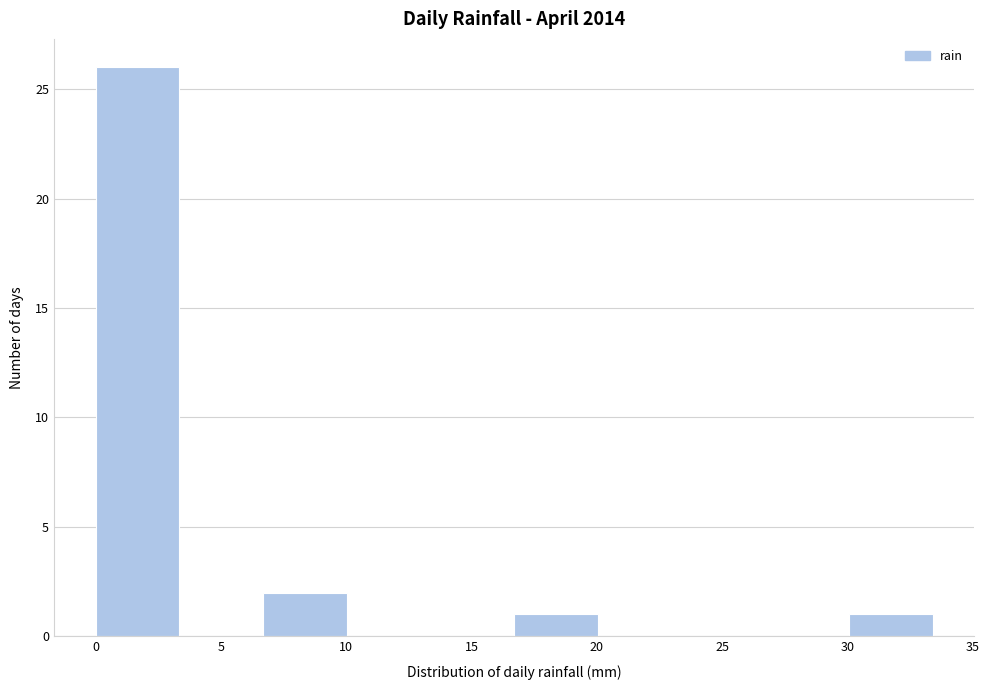

What is the height of the bar covering 16.5 to 20.0 on the x-axis? Neither the bar edges nor the heights are printed on the chart, so give them approximately, as read against the axes.

1